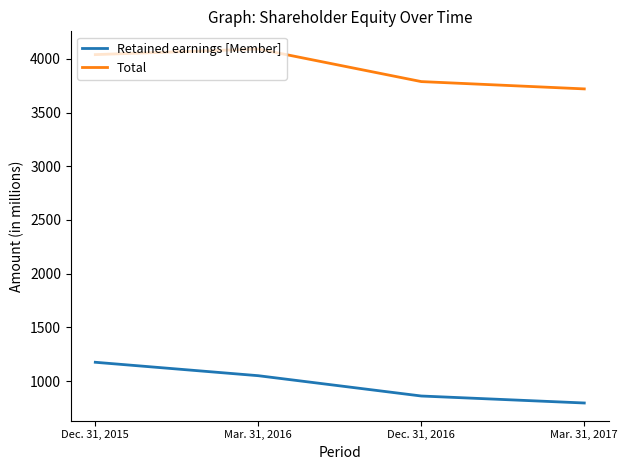

The Retained earnings [Member] series shows 507 at Mar. 31, 2017. True or false?

False